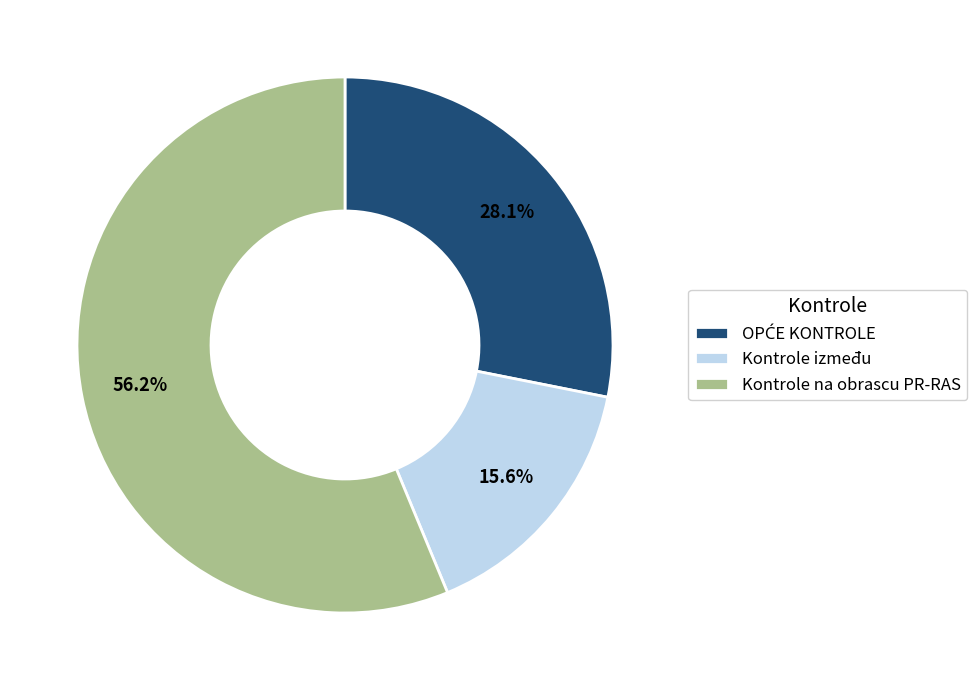

Which slice represents more than half of the pie?

Kontrole na obrascu PR-RAS